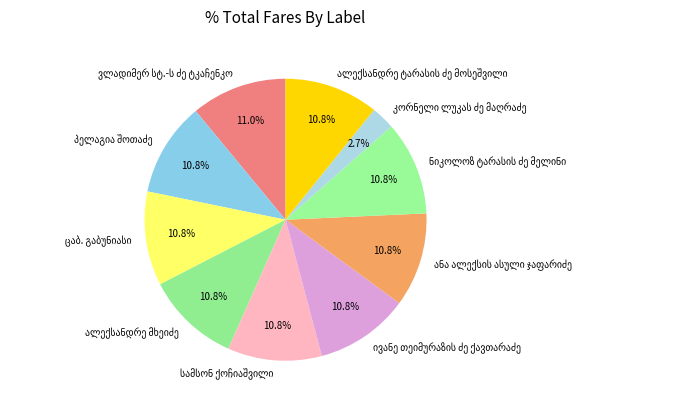

Is there any slice that represents more than half of the pie?

No